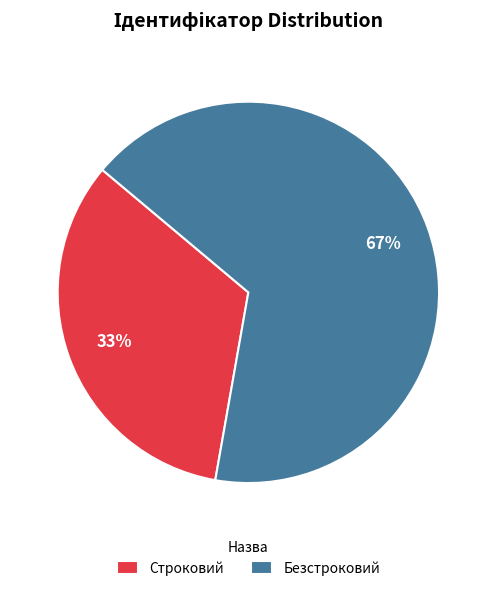

Rank the categories by value from lowest to highest.

Строковий, Безстроковий